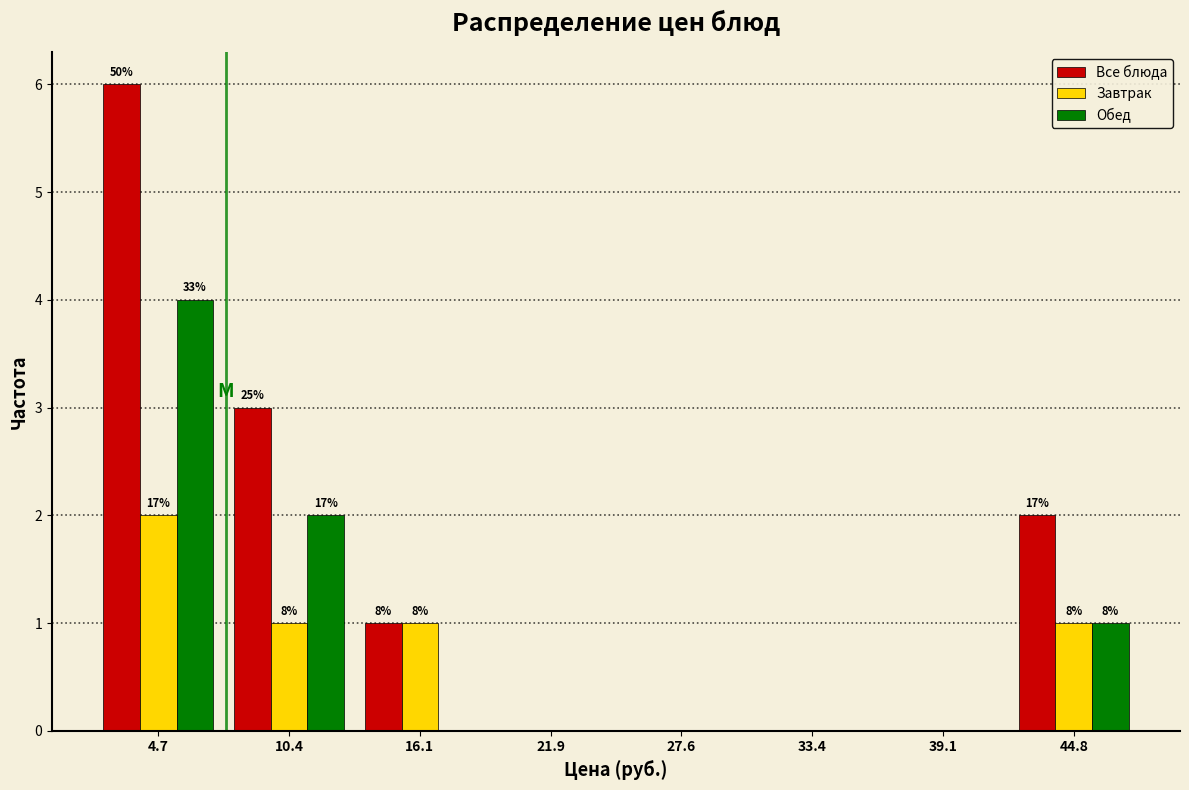

In the Завтрак series, which range on the x-axis has the tallest bar?

2 to 8